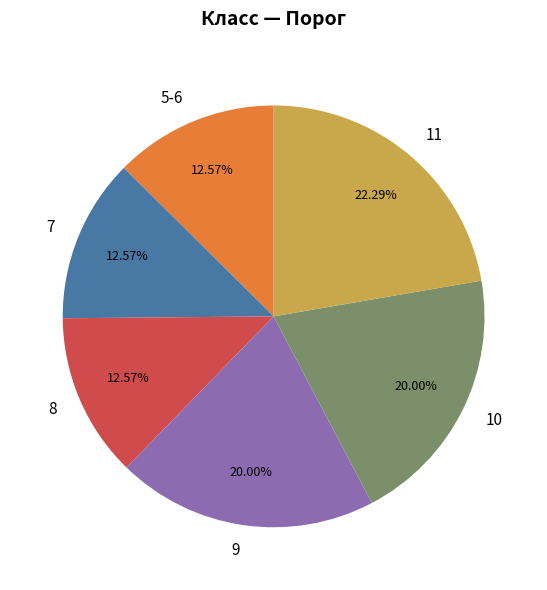

What is the largest slice in the pie chart?

11